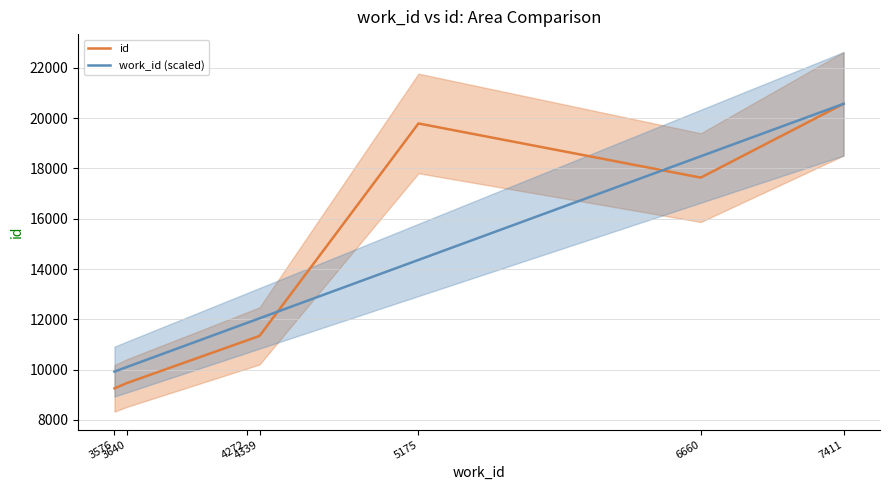

How many times do id and work_id (scaled) cross each other?

2